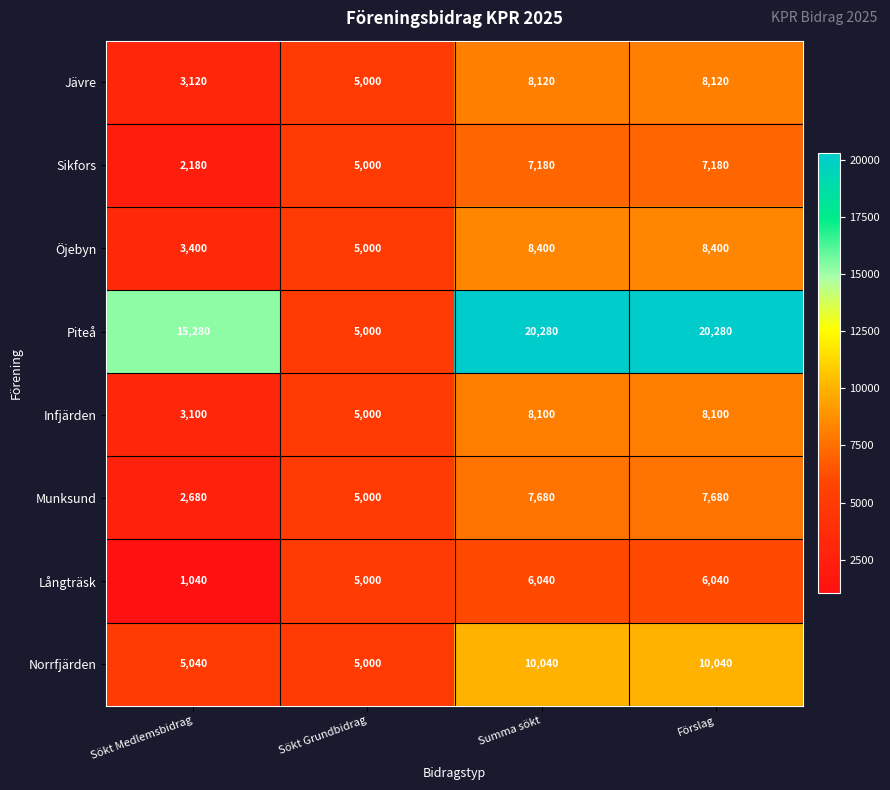

The value of Infjärden at Sökt Medlemsbidrag is 3100. True or false?

True